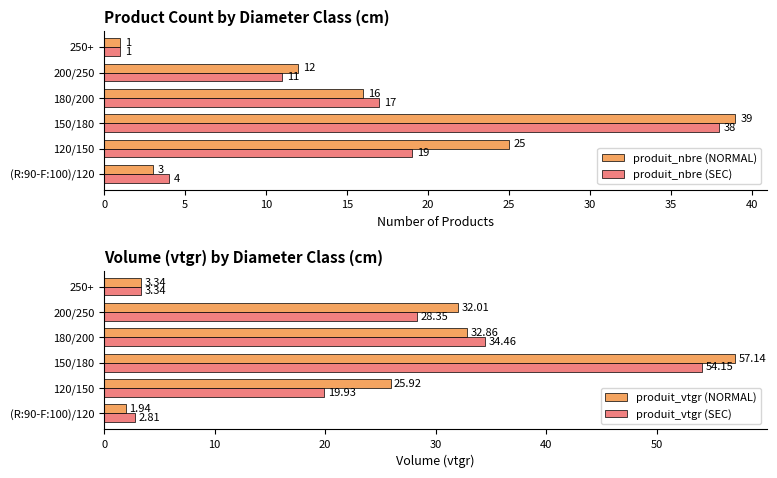

Reading left to right, list all the values displayed in this chart.

produit_nbre (NORMAL): 3.0	25.0	39.0	16.0	12.0	1.0
produit_nbre (SEC): 4.0	19.0	38.0	17.0	11.0	1.0
produit_vtgr (NORMAL): 1.9	25.9	57.1	32.9	32.0	3.3
produit_vtgr (SEC): 2.8	19.9	54.2	34.5	28.3	3.3